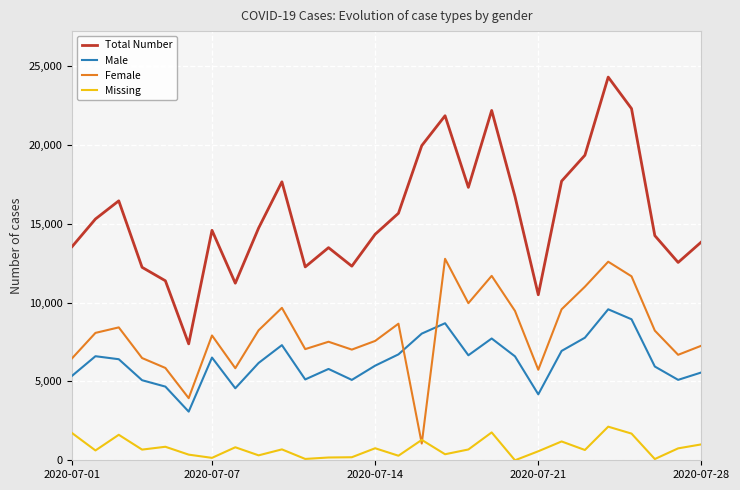

What is the lowest value of the Female series?

1063